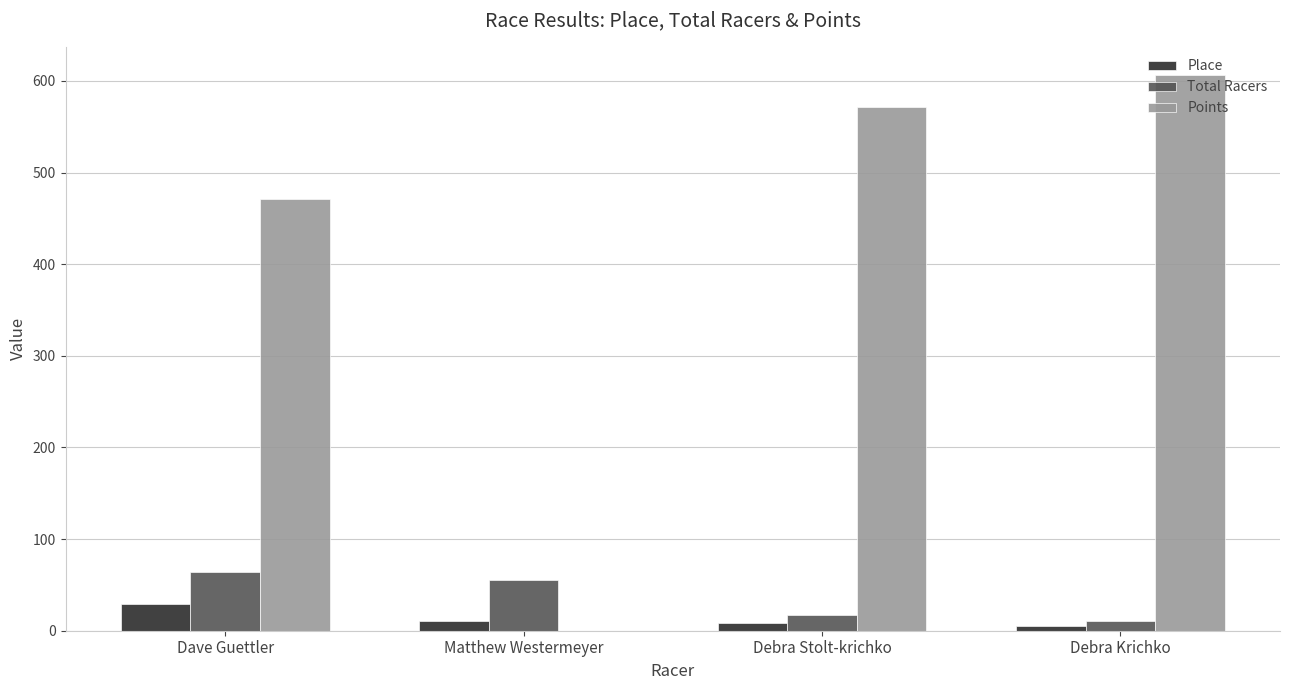

What is the sum of all Total Racers values?

147.0